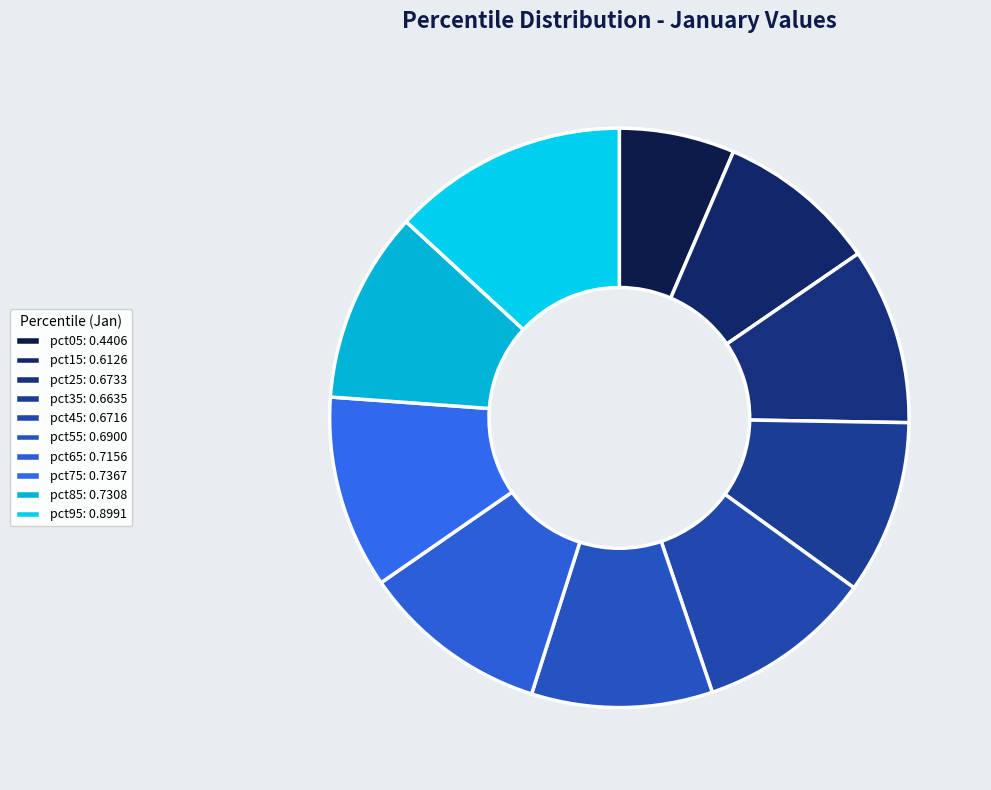

Does pct55 account for over 50% of the chart?

No